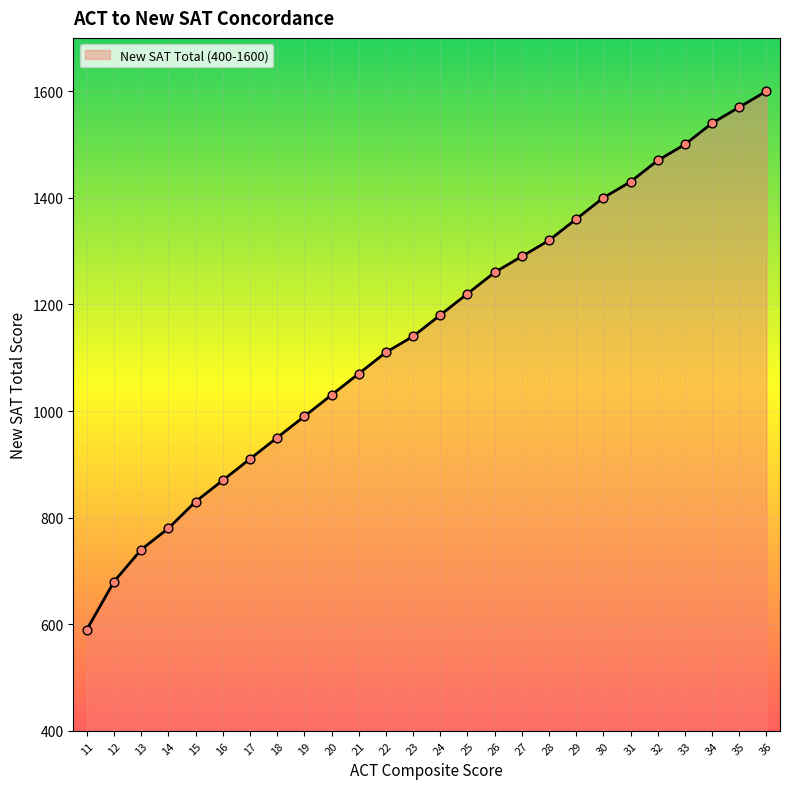

Approximately how many times larger is the value at 15 compared to 14?

1.1